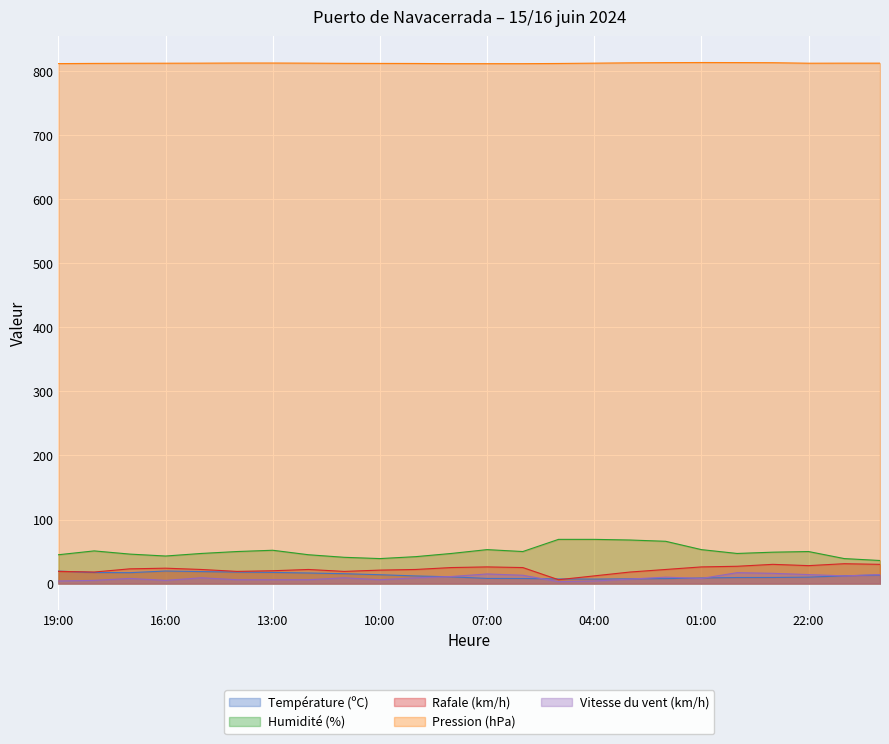

Which label corresponds to the smallest value in the chart?

05:00